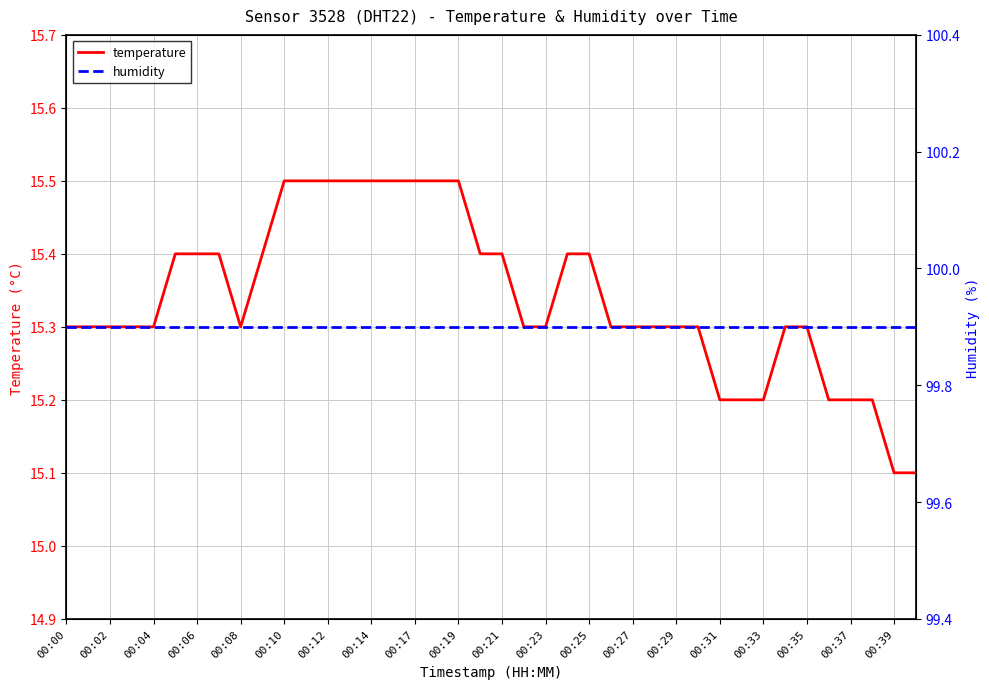

What is the difference between the second highest and minimum values in the temperature series?

0.4